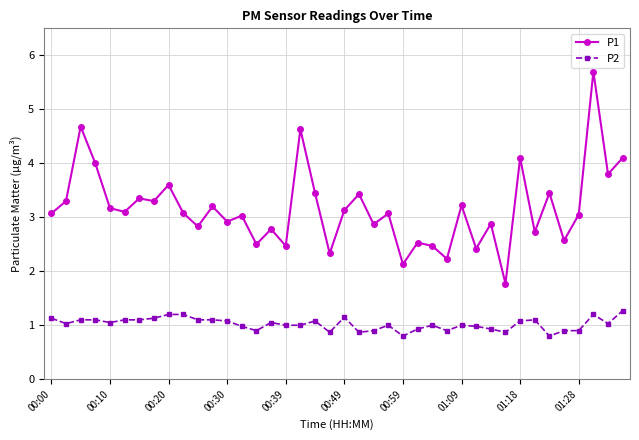

True or false: P2 and P1 cross at least once.

False